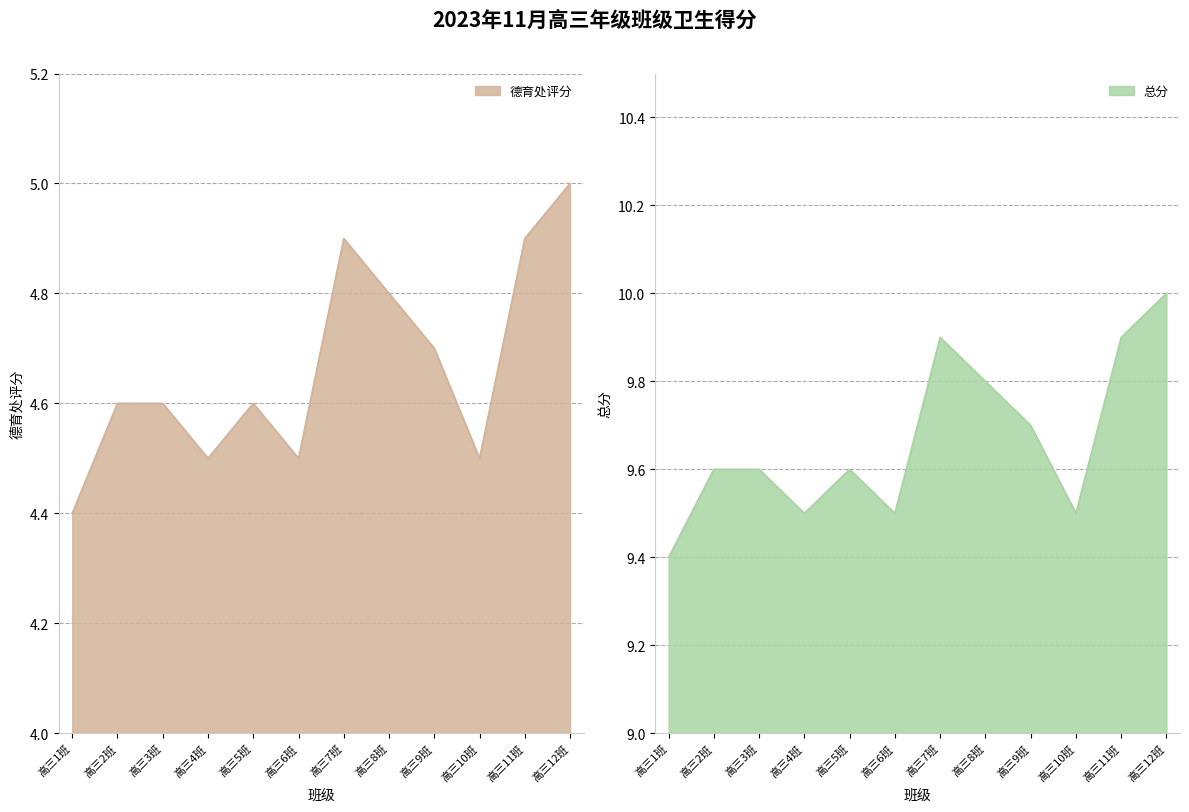

Where is 德育处评分 nearest to the value 4?

高三1班